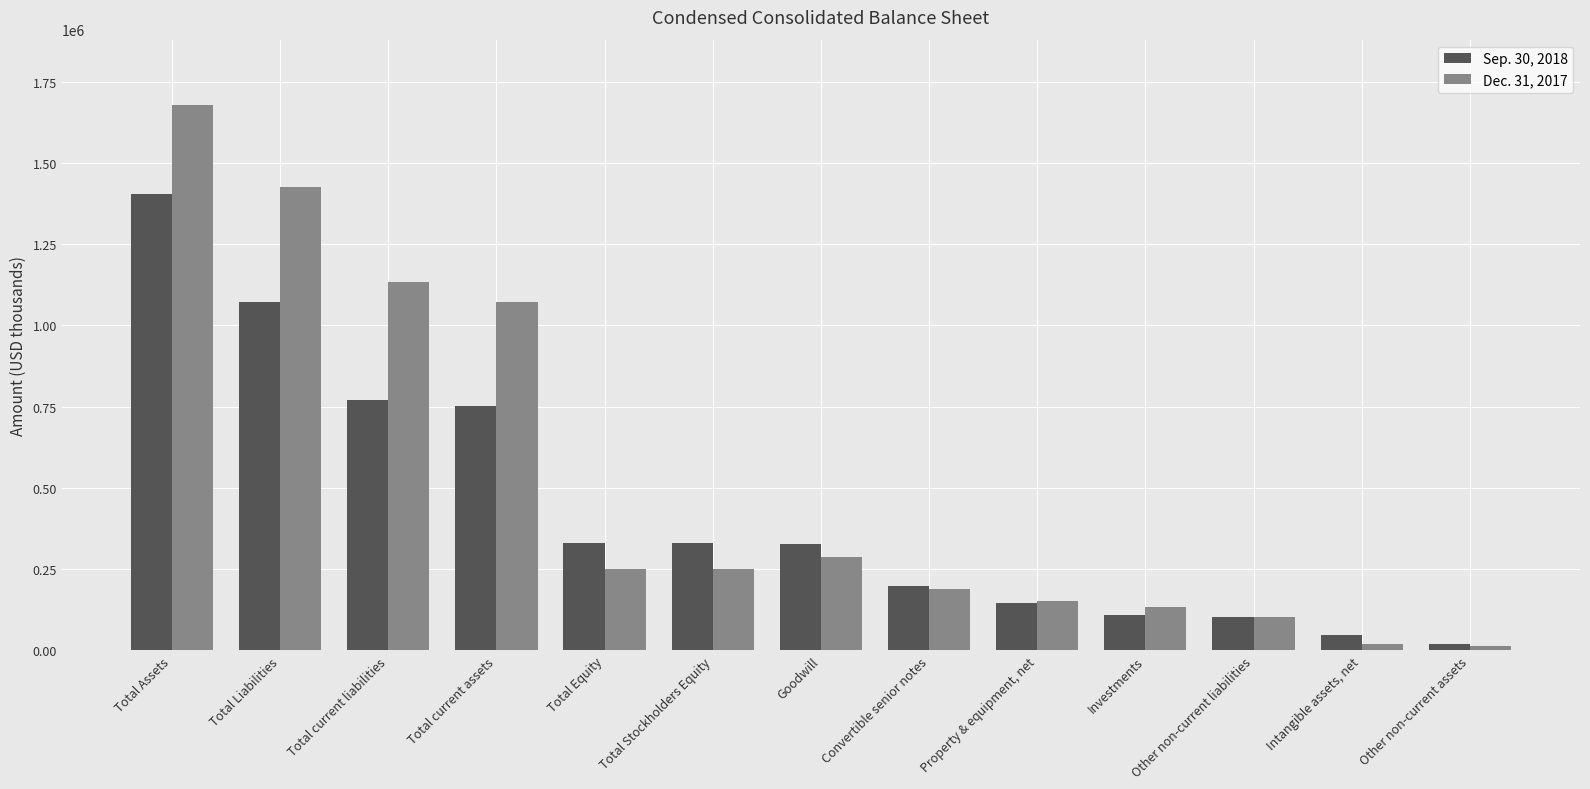

Which series changed the most between Total Equity and Other non-current assets?

Sep. 30, 2018